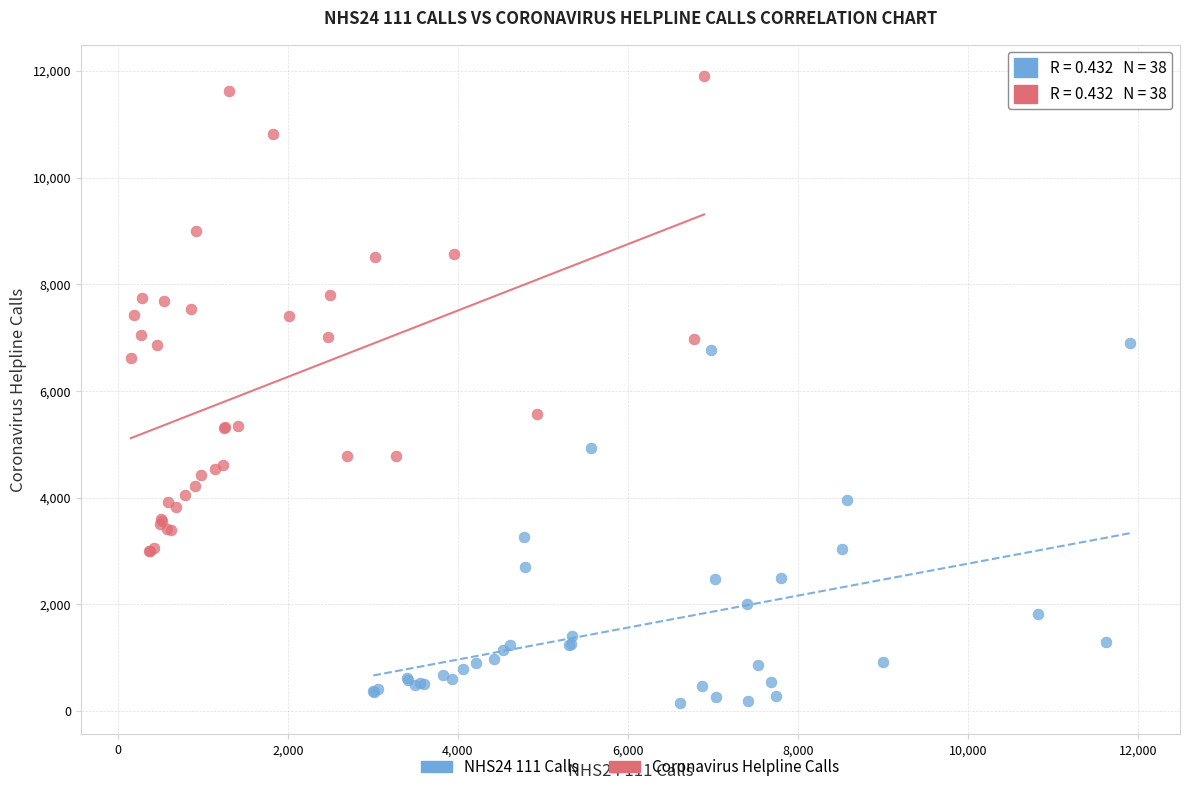

Which series contains the lowest Y value?

NHS24 111 Calls